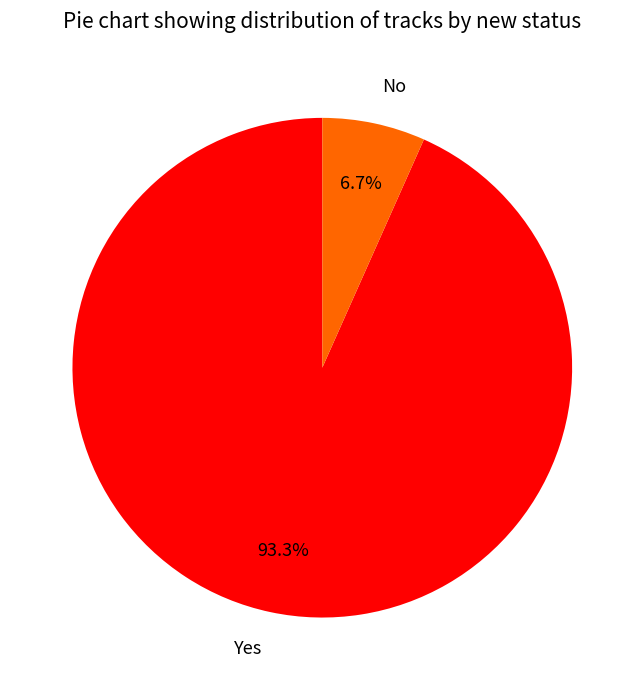

What is the largest slice in the pie chart?

Yes